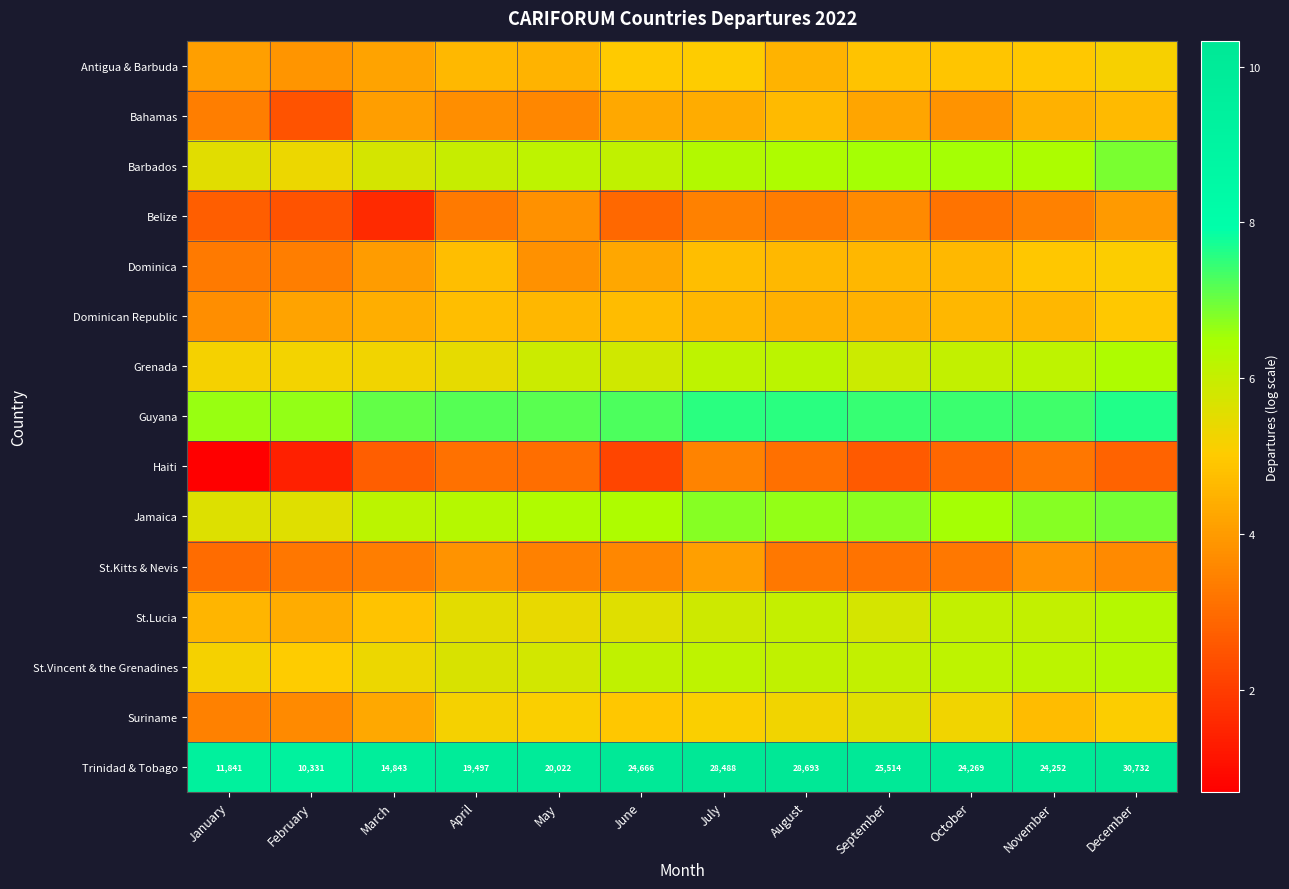

What is the total value across all series at October?

81.4